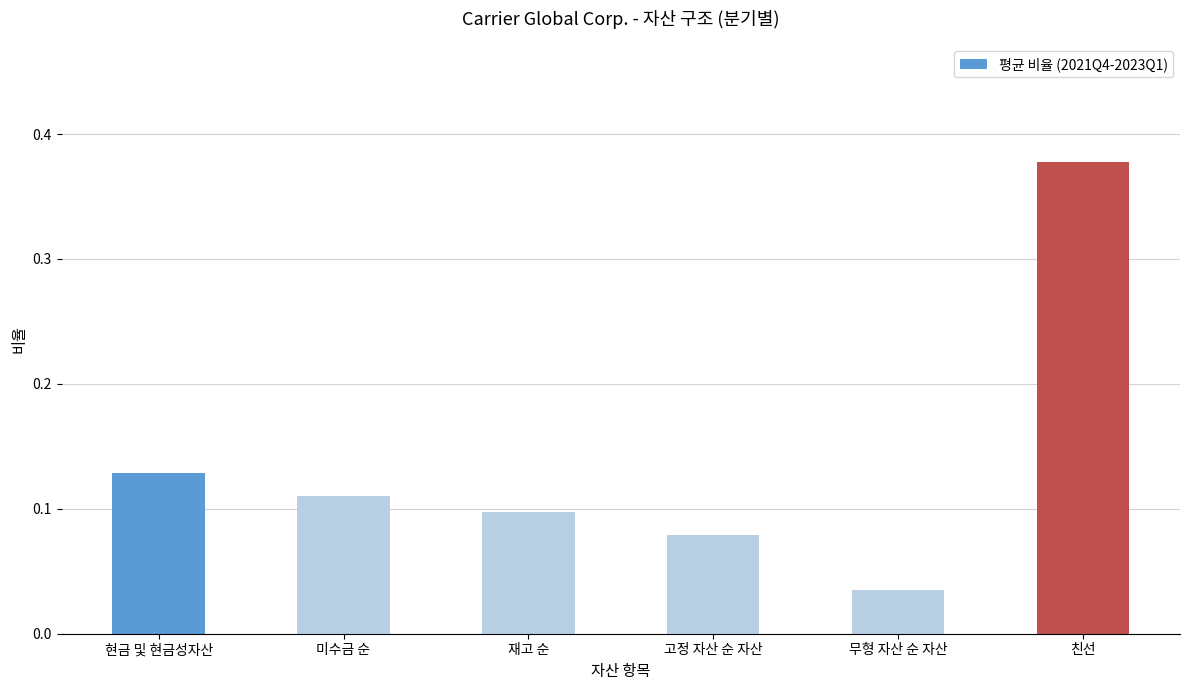

Count the values in the range 0 to 1.

6